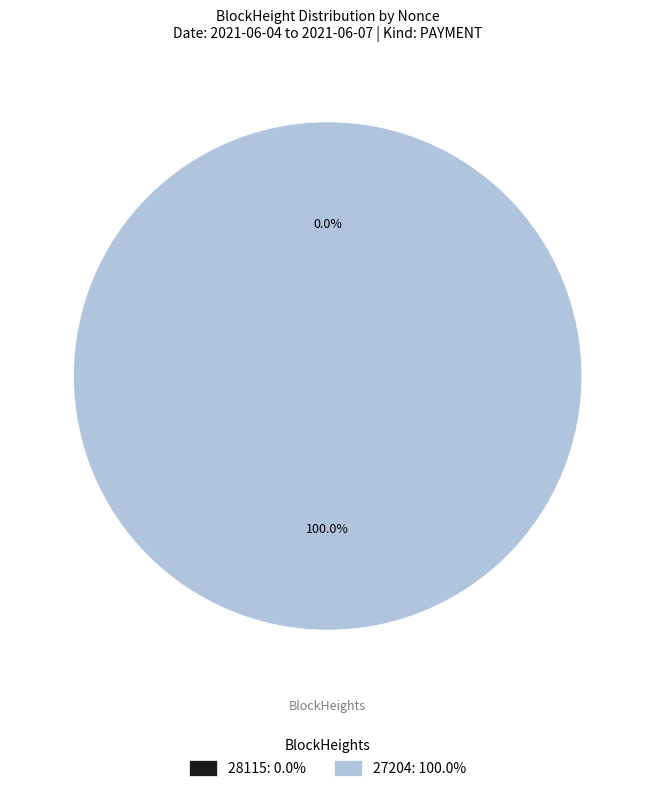

Combined, do 27204 and 28115 account for over 50%?

Yes